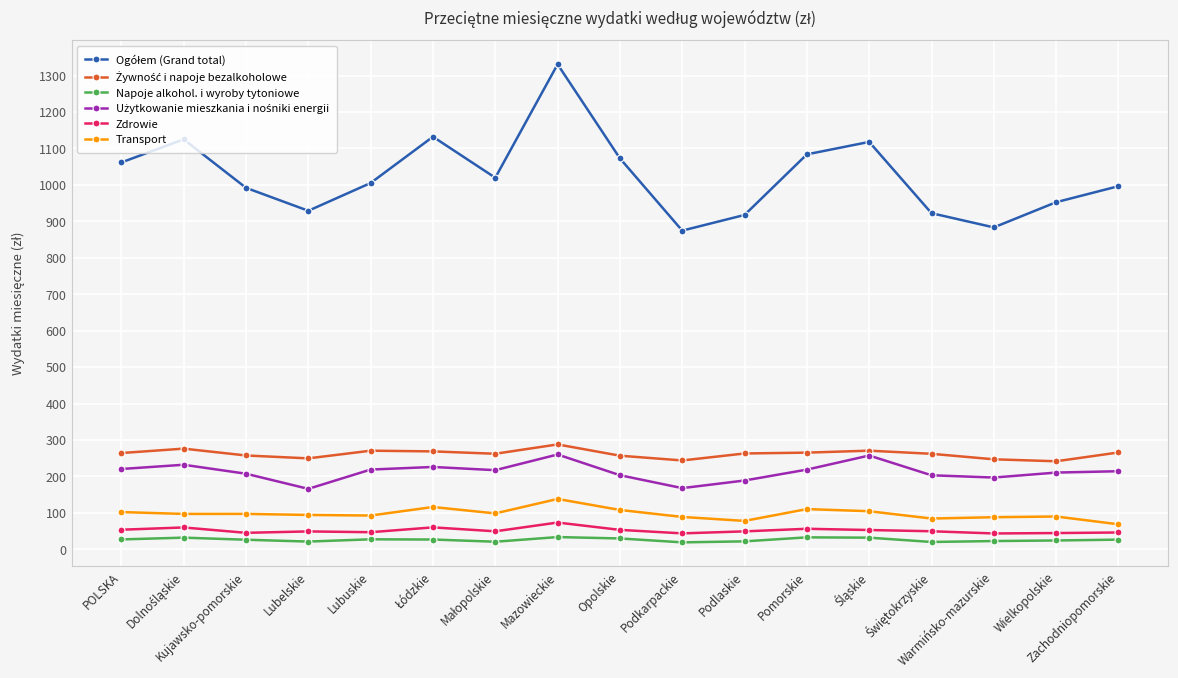

What is the label of the 8th point from the right?

Podkarpackie